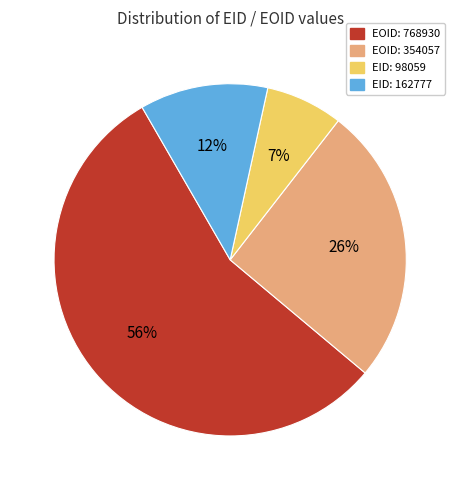

What is the majority slice?

EOID: 768930